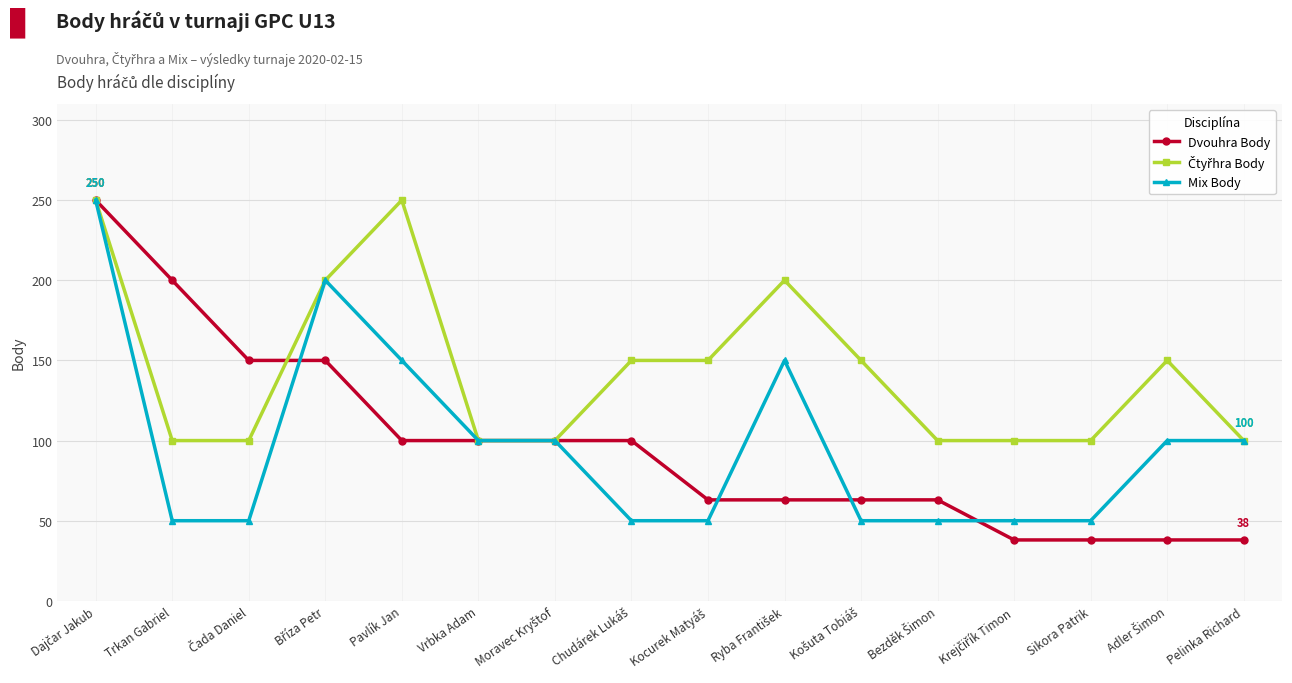

What is the label of the 15th point from the right?

Trkan Gabriel